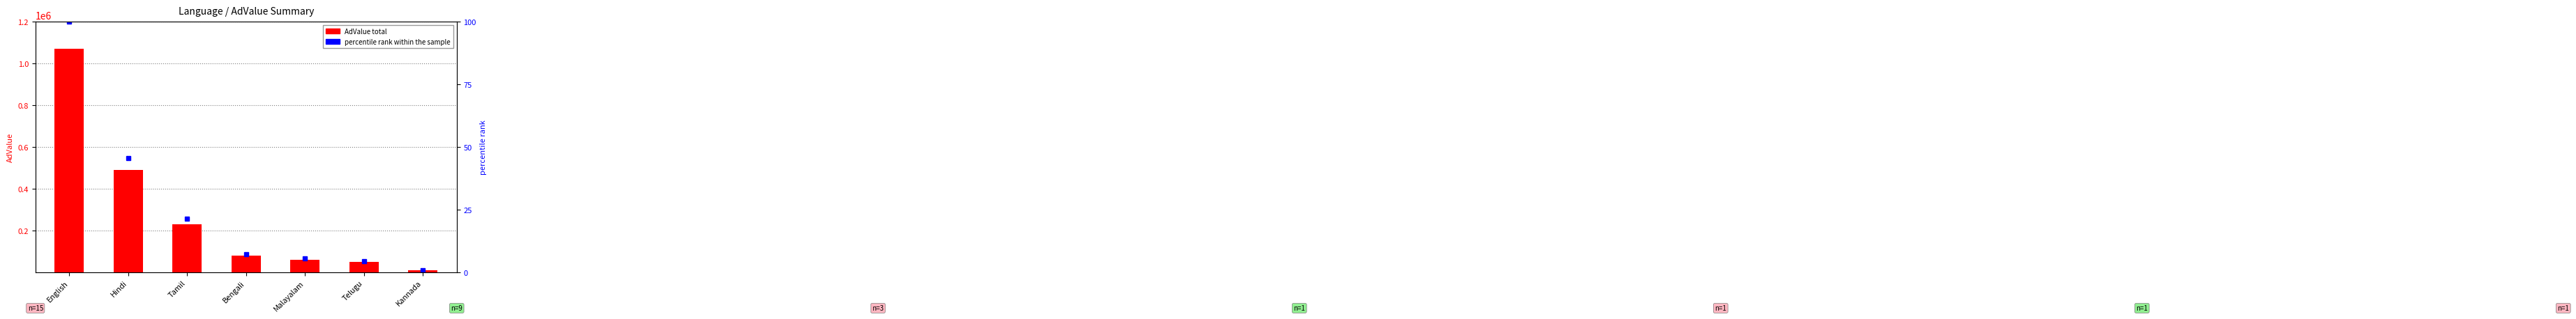

The percentile rank within the sample series shows 21.5 at Tamil. True or false?

True